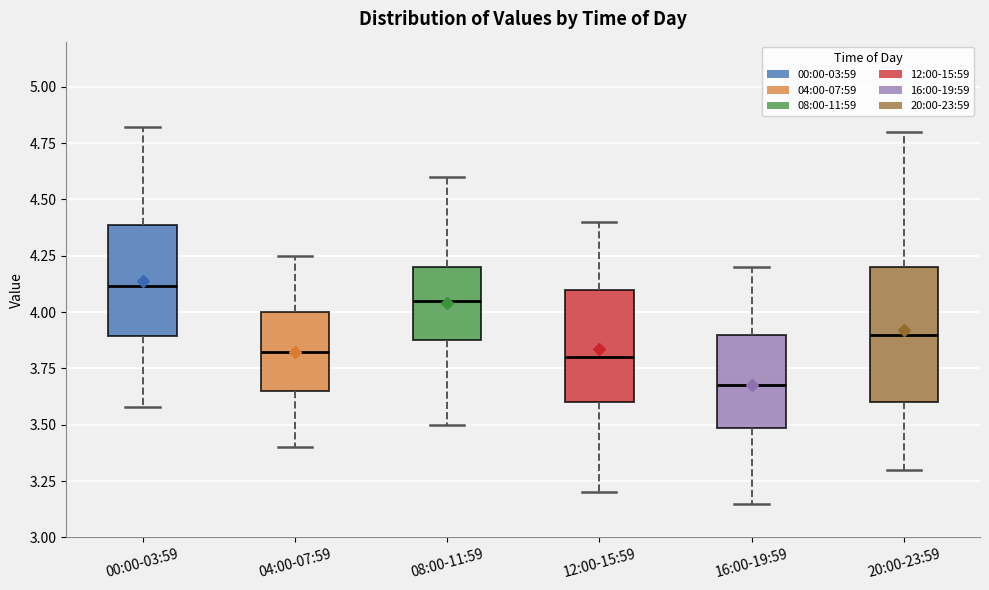

Reading left to right, read every box against the y-axis: the position of its median line, the range the box covers, and the ends of its whiskers. The values are not printed on the chart, so give them approximately, as read against the axis.

00:00-03:59: median 4.10, box 3.90 to 4.40, whiskers 3.60 to 4.80
04:00-07:59: median 3.85, box 3.65 to 4.00, whiskers 3.40 to 4.25
08:00-11:59: median 4.05, box 3.90 to 4.20, whiskers 3.50 to 4.60
12:00-15:59: median 3.80, box 3.60 to 4.10, whiskers 3.20 to 4.40
16:00-19:59: median 3.70, box 3.50 to 3.90, whiskers 3.15 to 4.20
20:00-23:59: median 3.90, box 3.60 to 4.20, whiskers 3.30 to 4.80